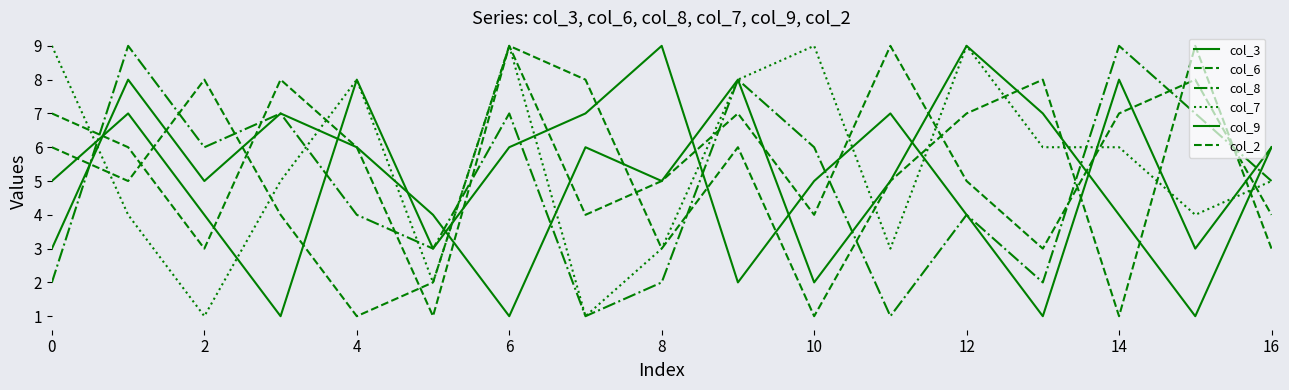

How many lines are shown in the chart?

6